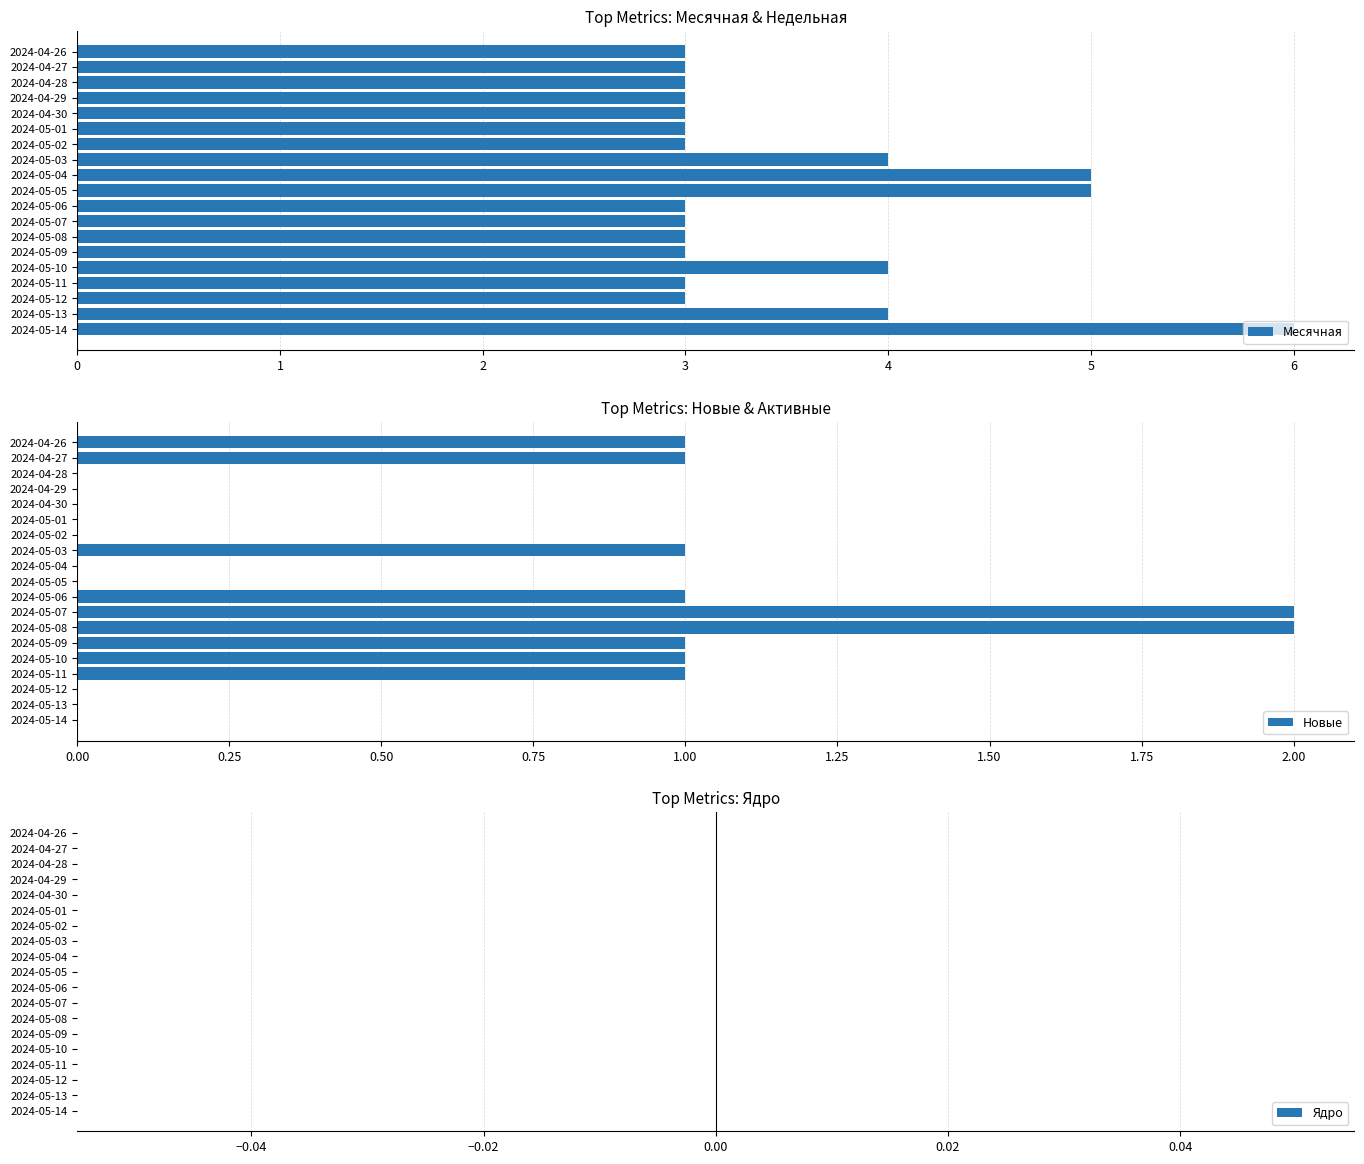

Rank the series by their maximum value, from lowest to highest.

Ядро, Новые, Месячная